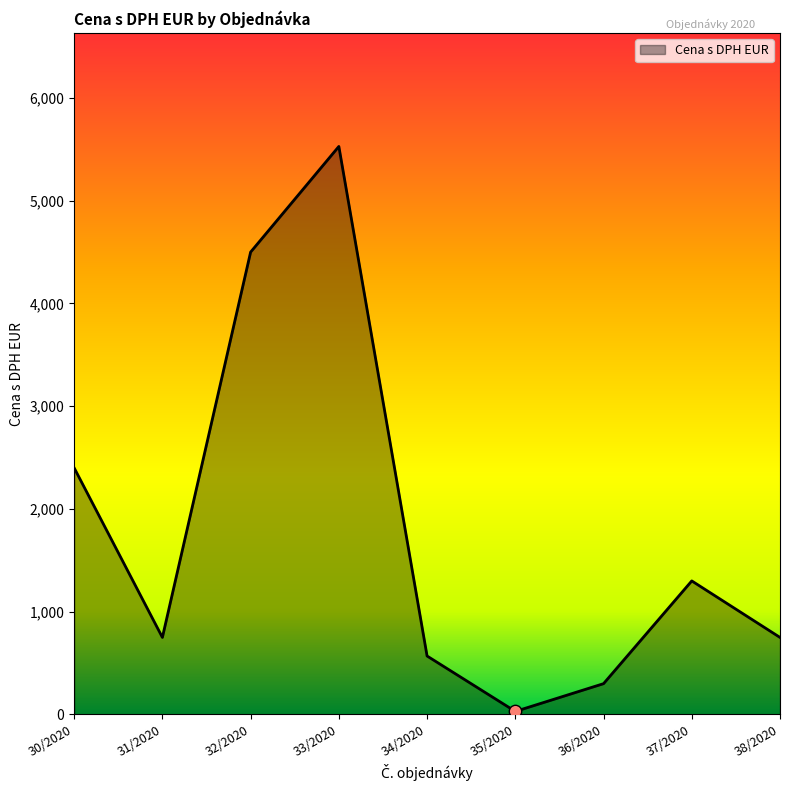

Between 32/2020 and 37/2020, which is larger?

32/2020